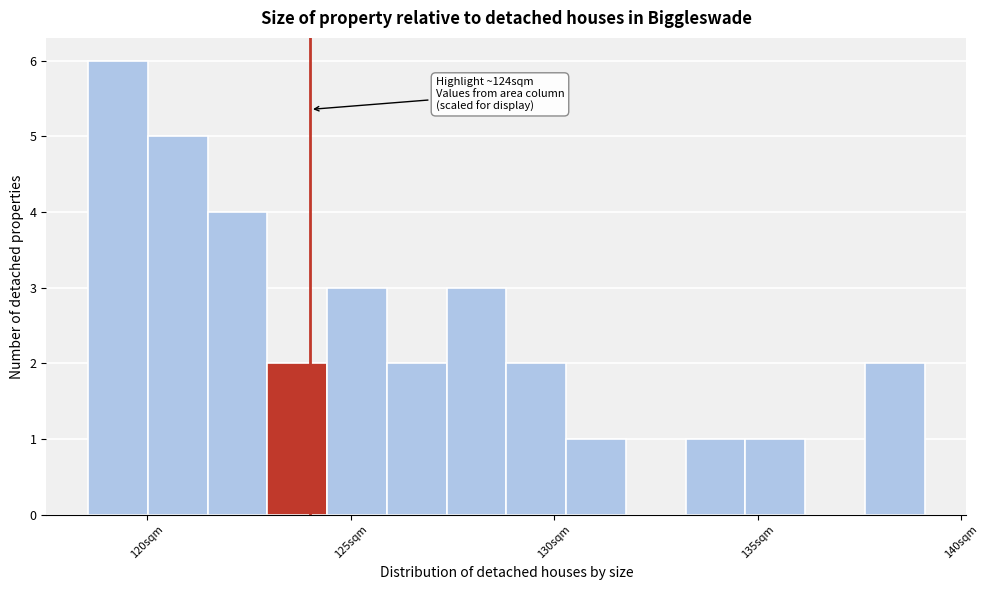

Read against the x-axis, roughly where is the centre of the tallest bar?

119.5